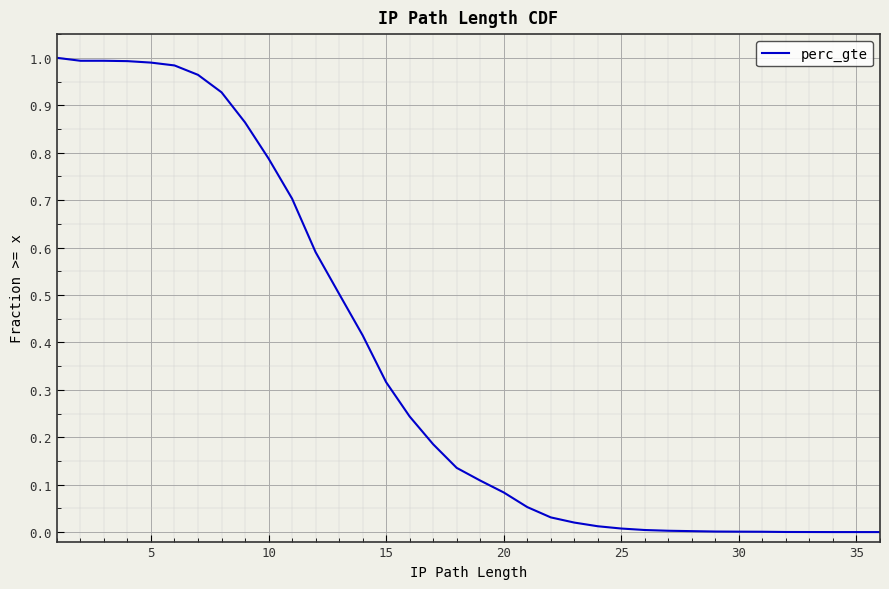

Does the chart display data point markers on the line(s)?

No